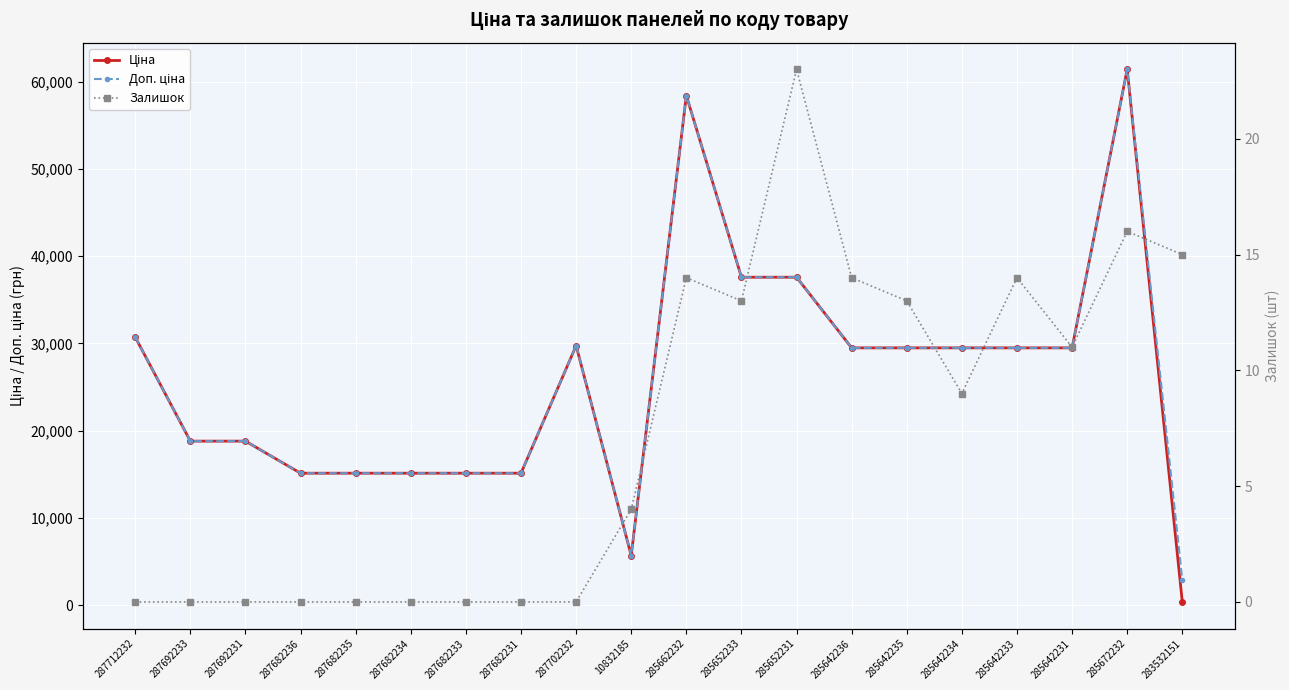

What is the approximate value of Ціна at 285642236?

29491.5